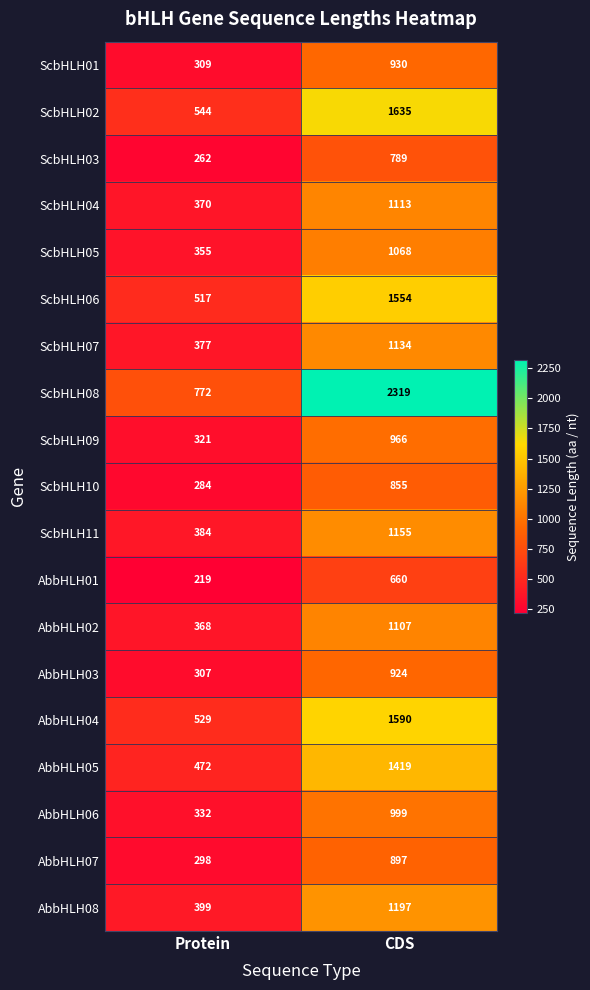

Which series has the largest total across all categories?

ScbHLH08